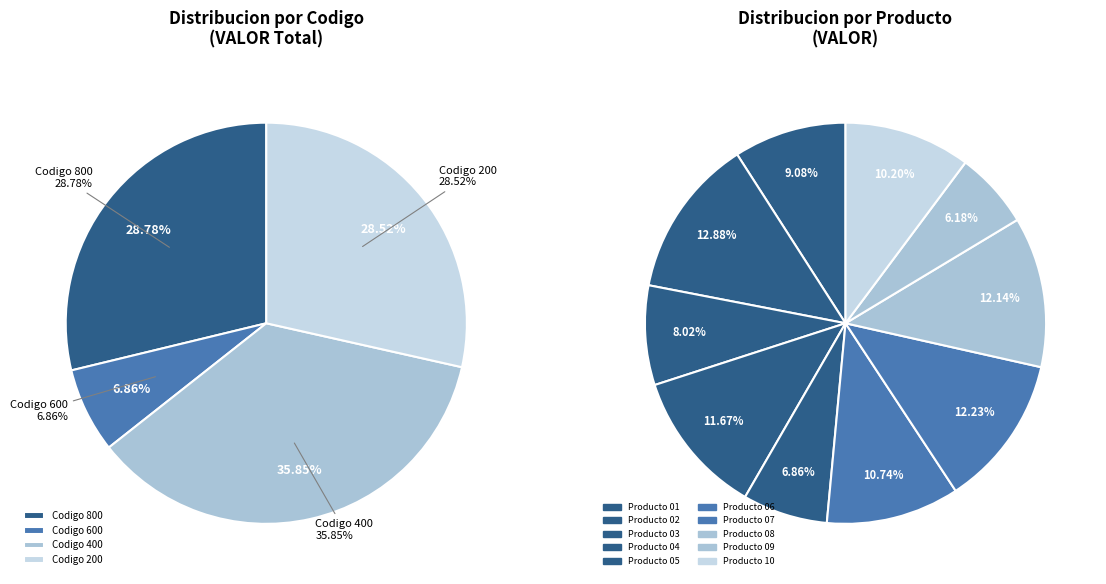

Between Producto 02 and Producto 05, which is larger?

Producto 02